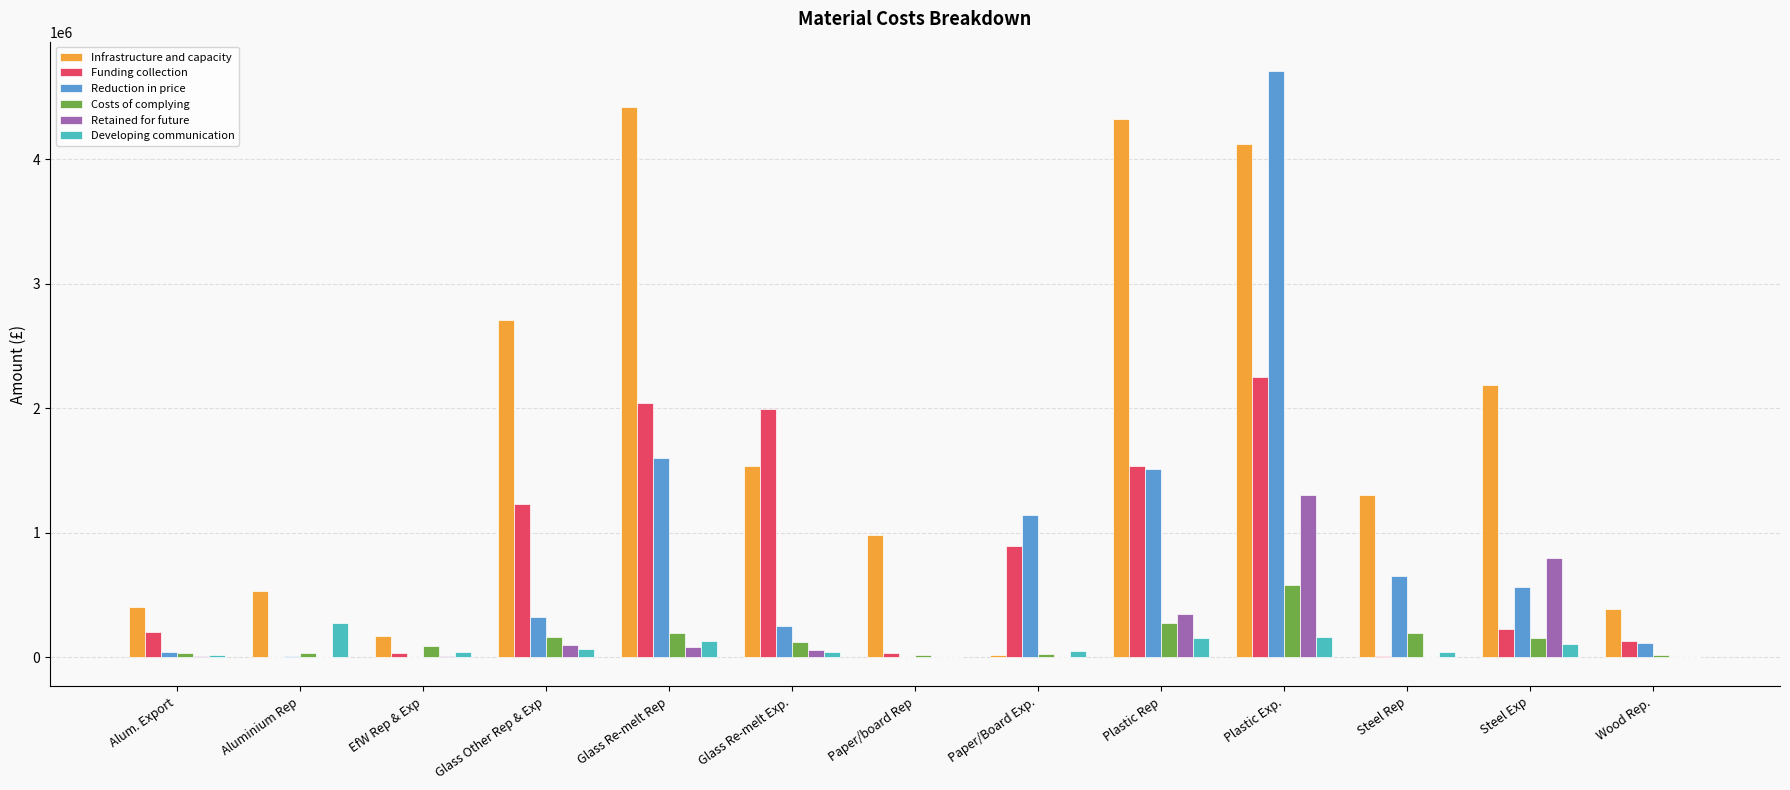

How many distinct data groups are displayed?

6